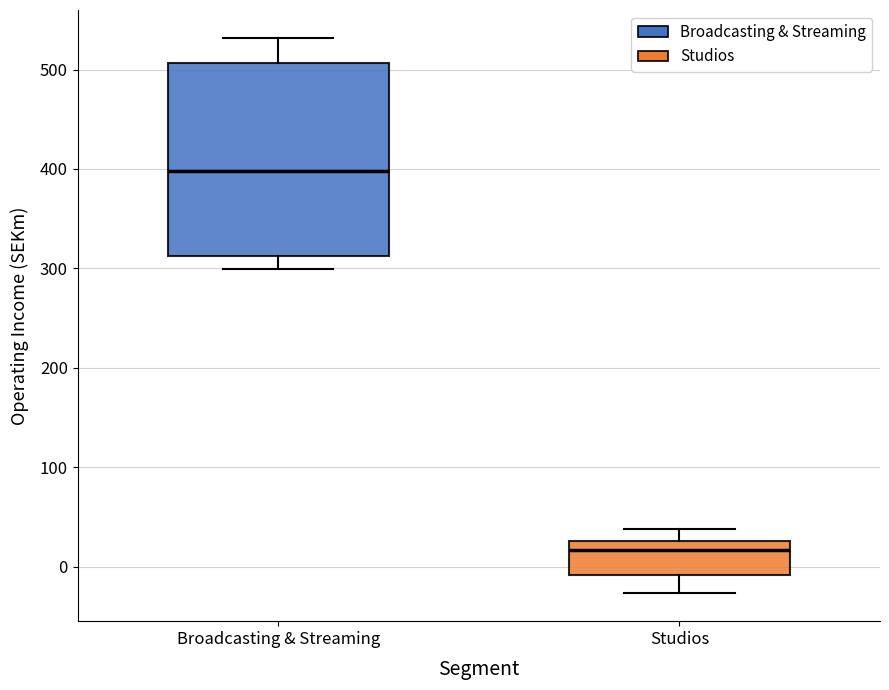

Which box's median line is the lowest?

Studios